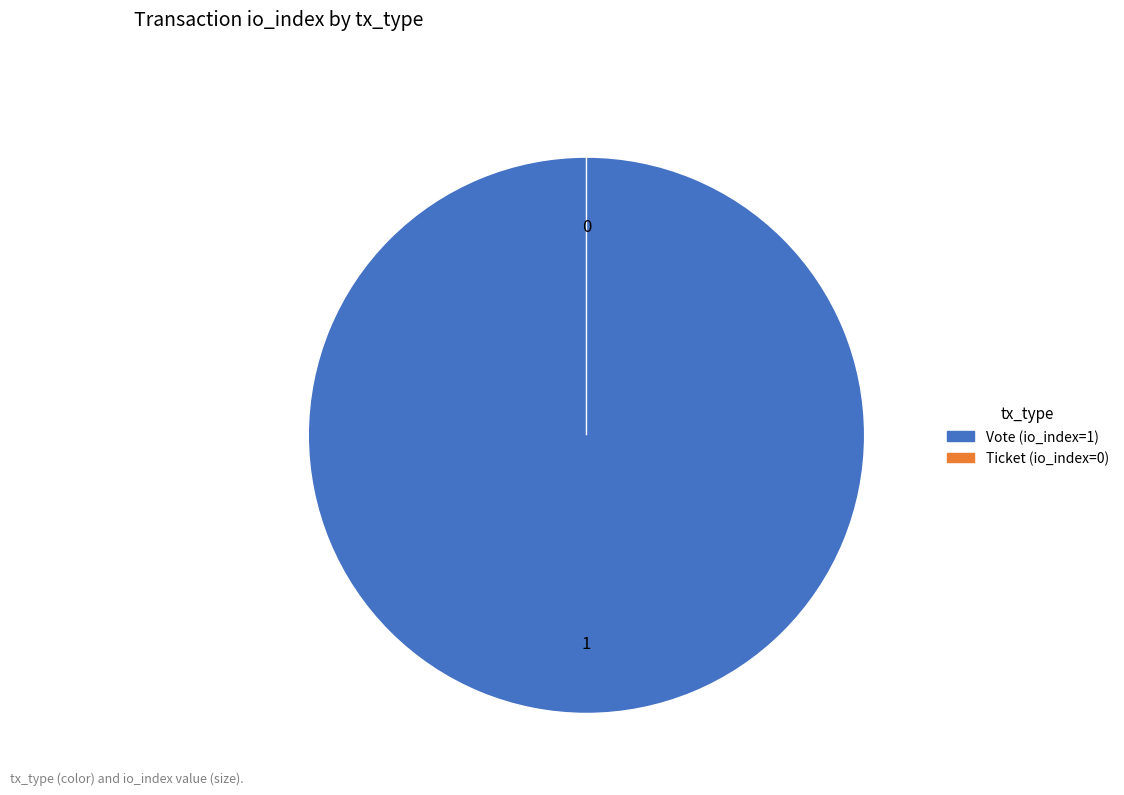

The Vote (io_index=1) slice represents 100% of the pie. True or false?

True